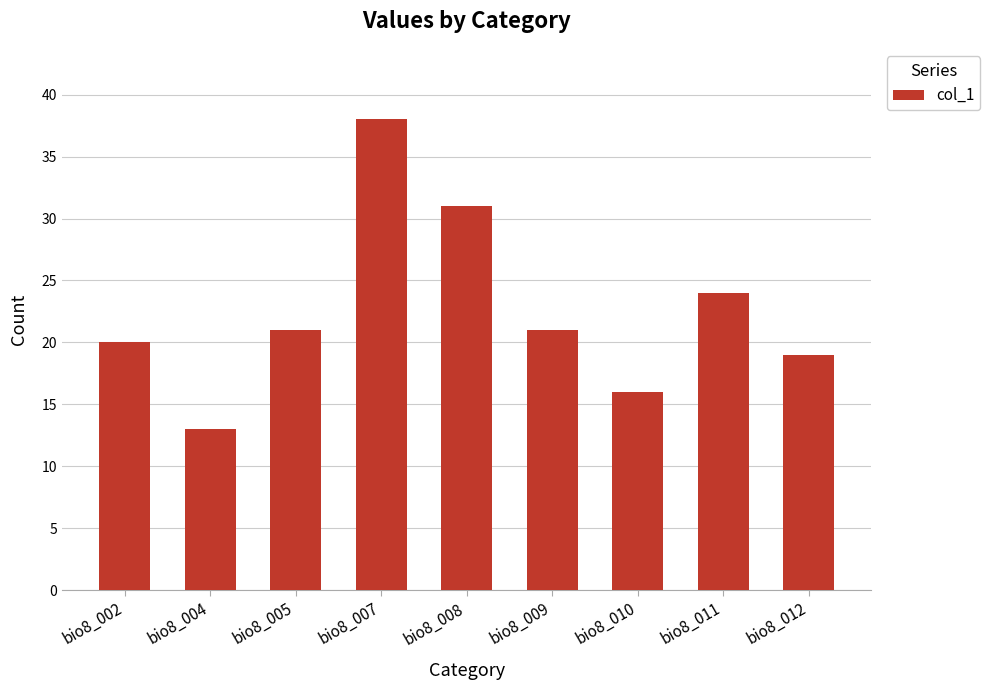

How many bars are there in total?

9